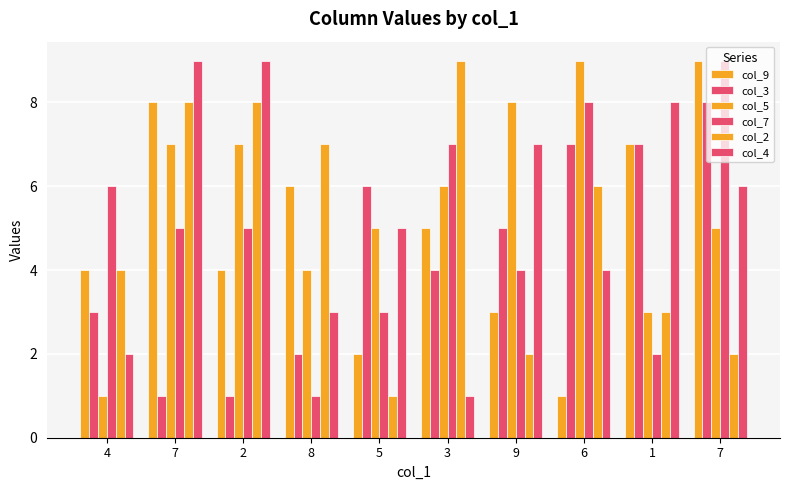

How many groups of bars are there?

10